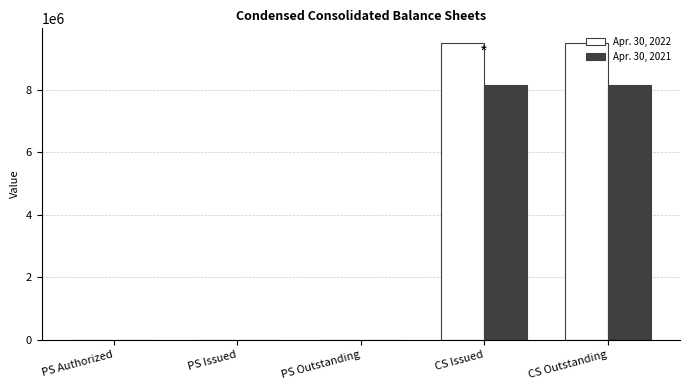

Is it true that Apr. 30, 2022 equals 9488502 at CS Outstanding?

True